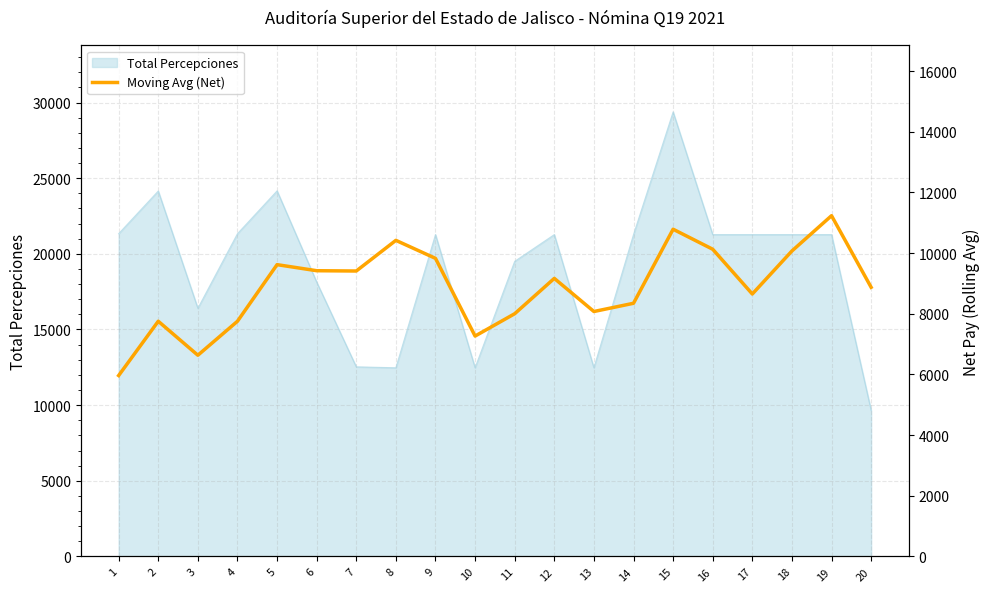

How many categories are shown in the chart?

20